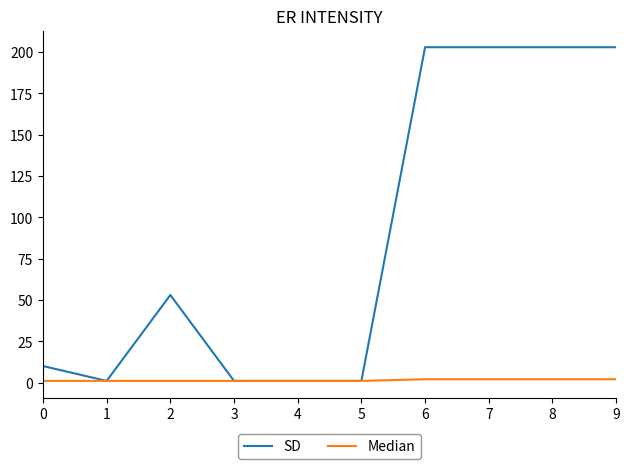

Which series has the widest spread of values?

SD